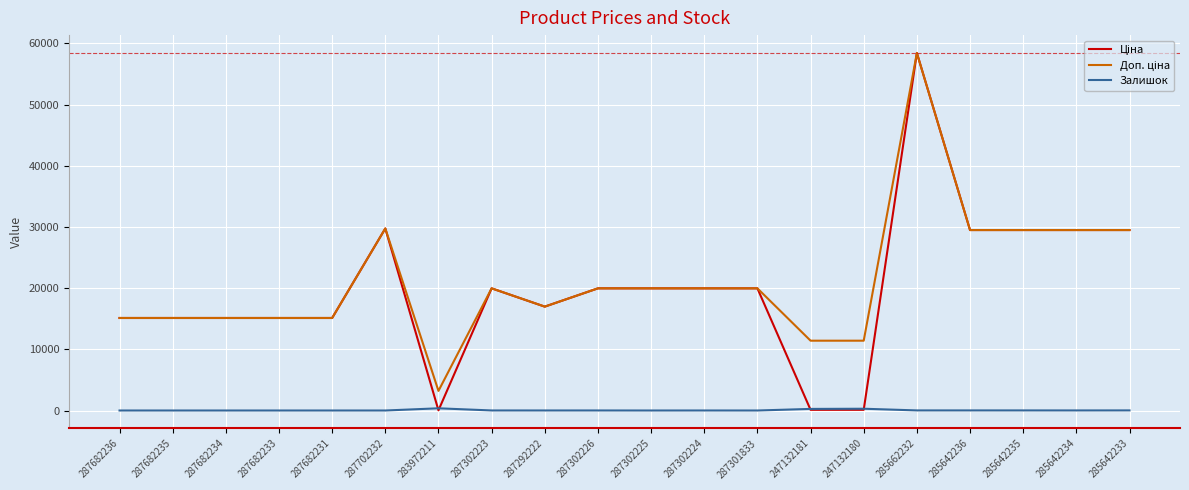

At which category is the sum across all series the highest?

285662232